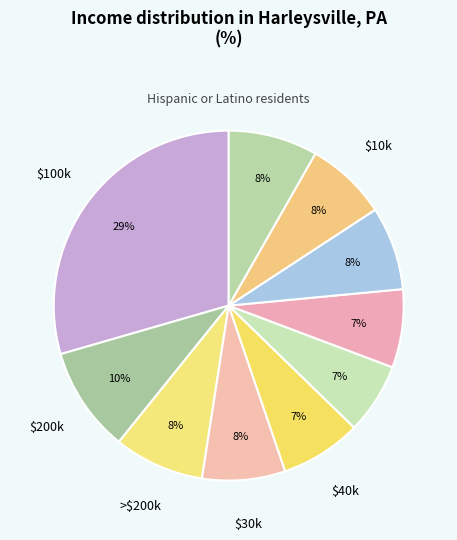

How many slices are in this pie chart?

10